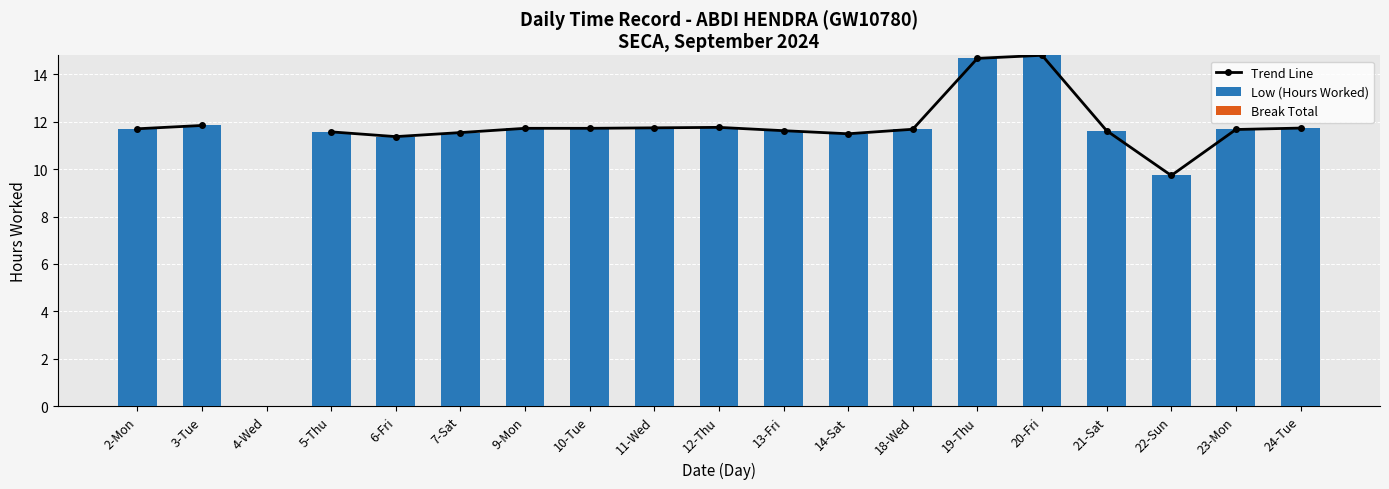

What is the difference between the Trend Line values at 23-Mon and 20-Fri?

3.1